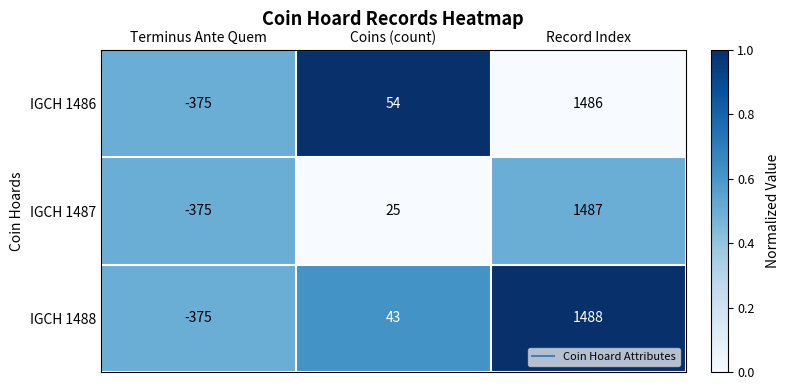

Reading right to left, list all the values displayed in this chart.

IGCH 1486: Record Index=1486	Coins (count)=54	Terminus Ante Quem=-375
IGCH 1487: Record Index=1487	Coins (count)=25	Terminus Ante Quem=-375
IGCH 1488: Record Index=1488	Coins (count)=43	Terminus Ante Quem=-375